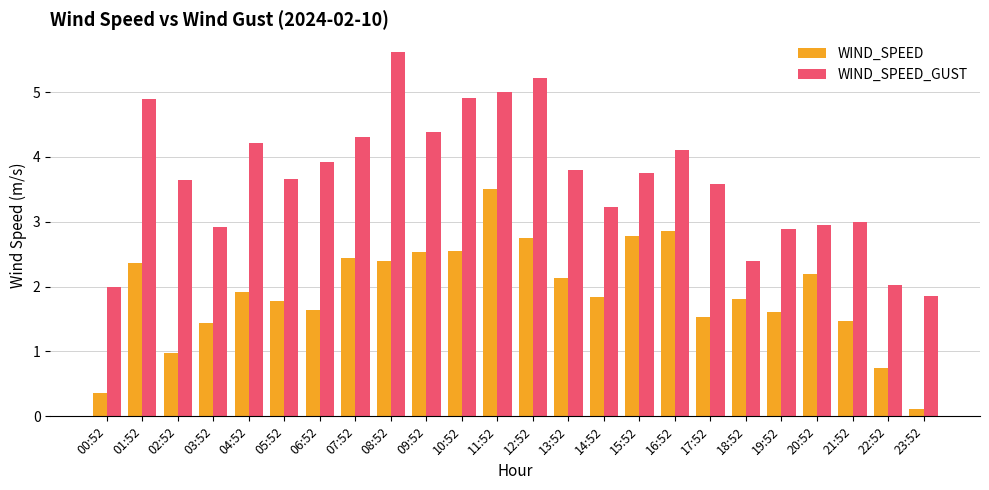

What is the value of the WIND_SPEED_GUST bar at the 5th from the left?

4.2